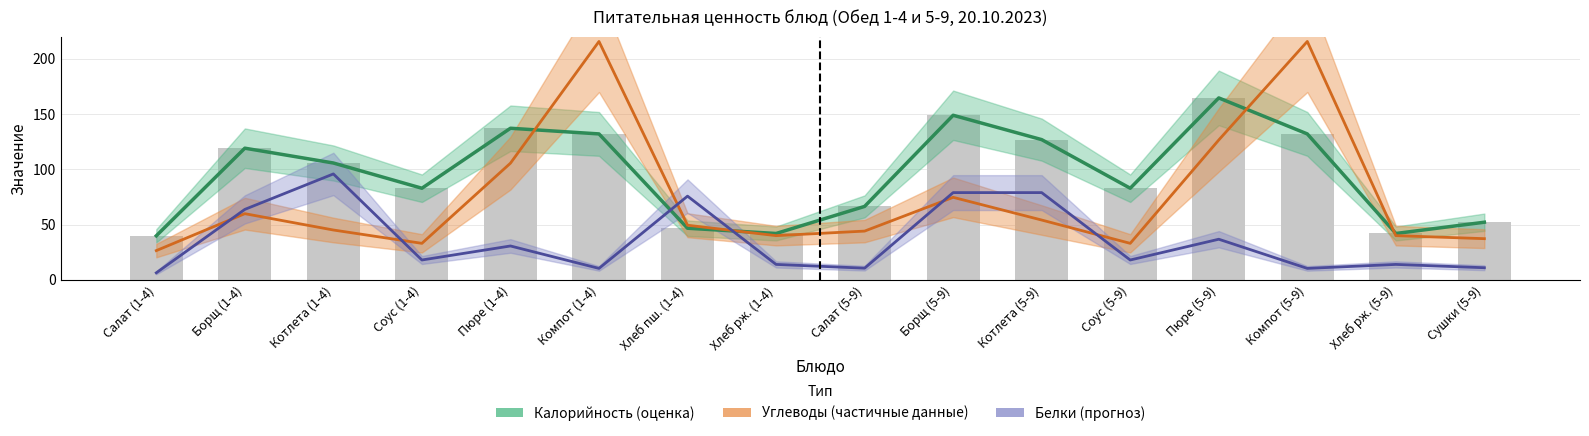

True or false: Калорийность has a value of 29.8 at Борщ (1-4).

False